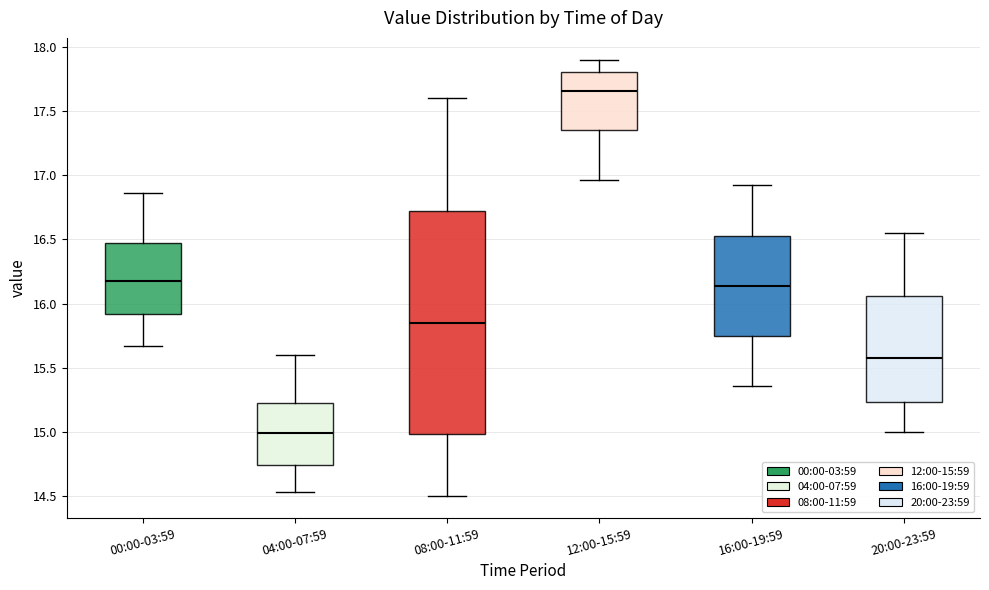

Comparing the boxes themselves (not the whiskers), which one is the tallest?

08:00-11:59